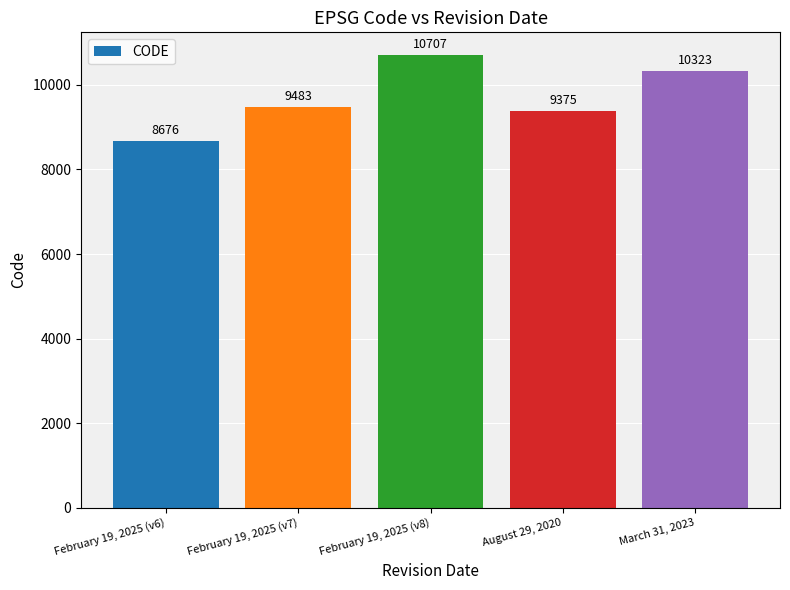

What is the difference between the maximum and second lowest values?

1332